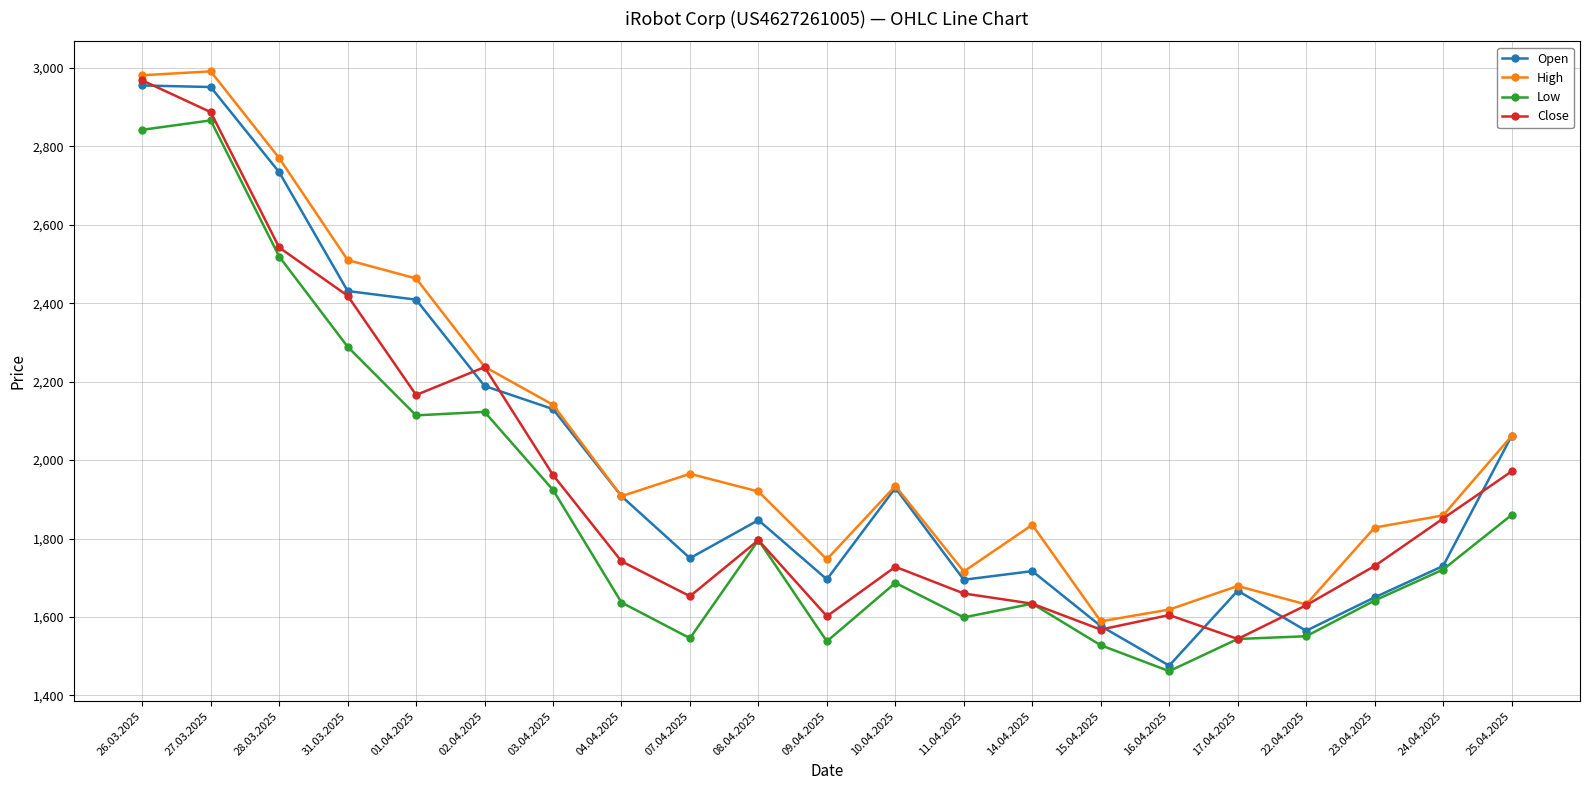

At which category does the chart reach its minimum across all series?

16.04.2025